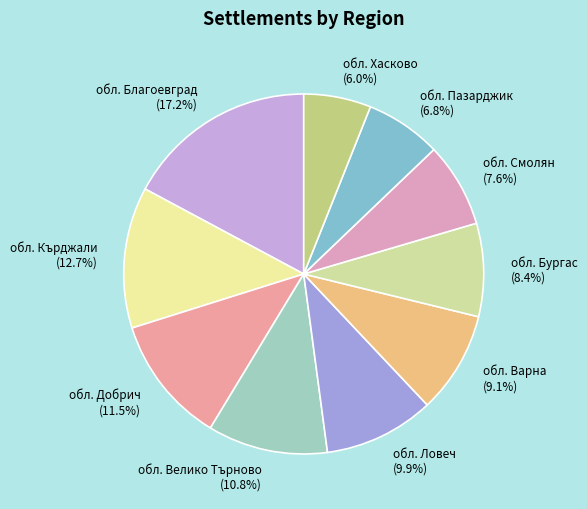

Is there a majority slice in this chart?

No